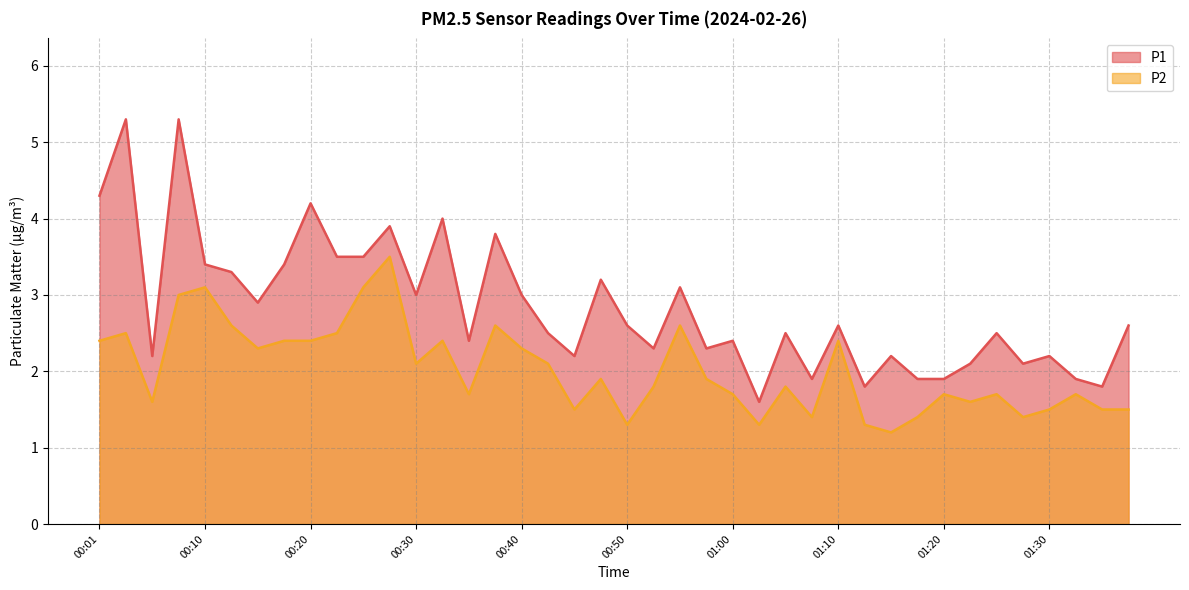

Where is the first local maximum for P2?

00:03